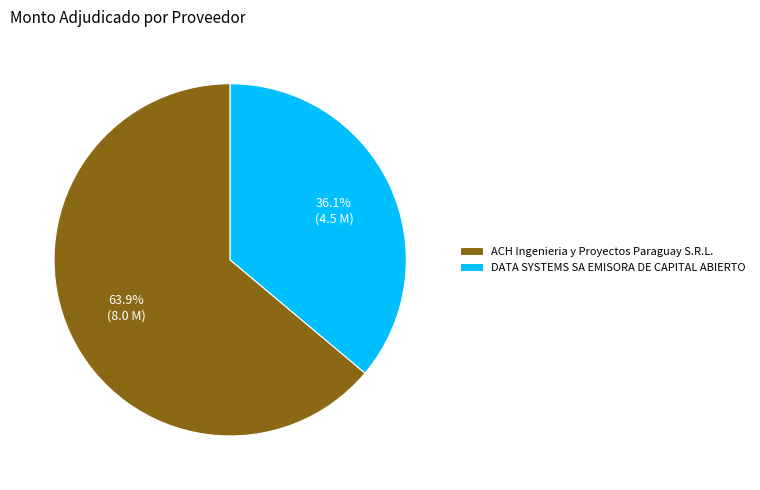

To the nearest percent, what percentage of the pie is ACH Ingenieria y Proyectos Paraguay S.R.L.?

64%